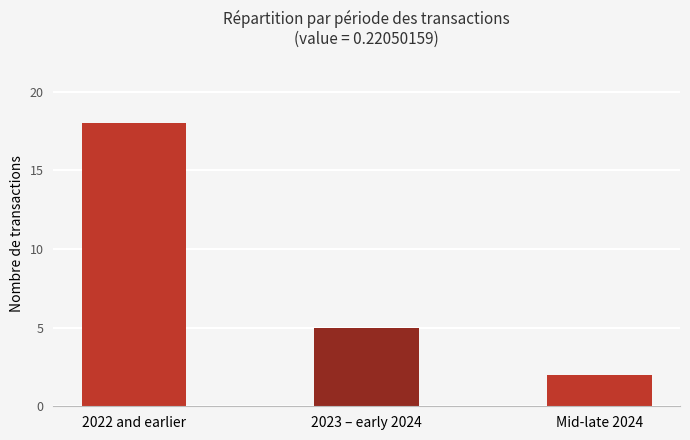

What is the change in value from 2022 and earlier to Mid-late 2024?

-16